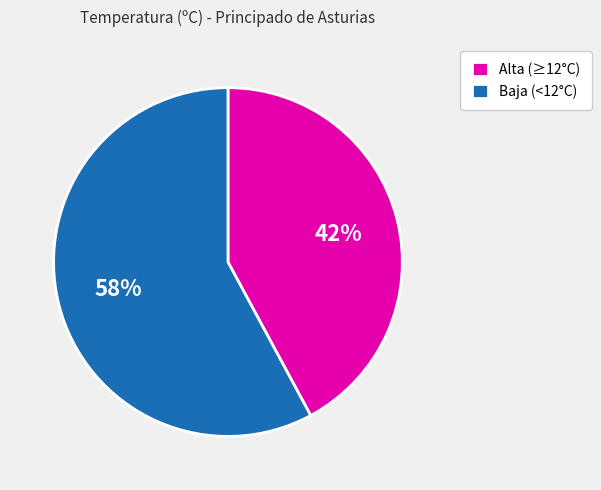

Which slice is the smallest?

Alta (≥12°C)